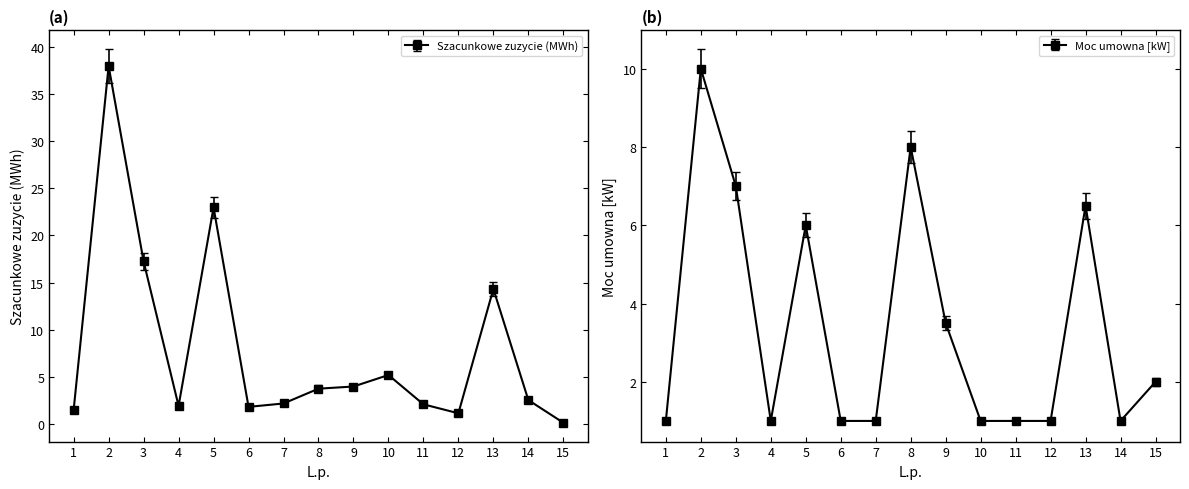

Which category has the lowest value in the Szacunkowe zuzycie (MWh) series?

15